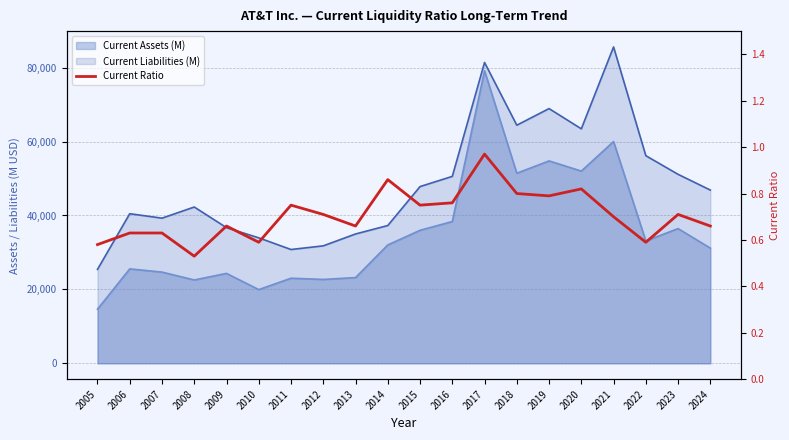

What is the difference between the maximum and minimum values?

0.4